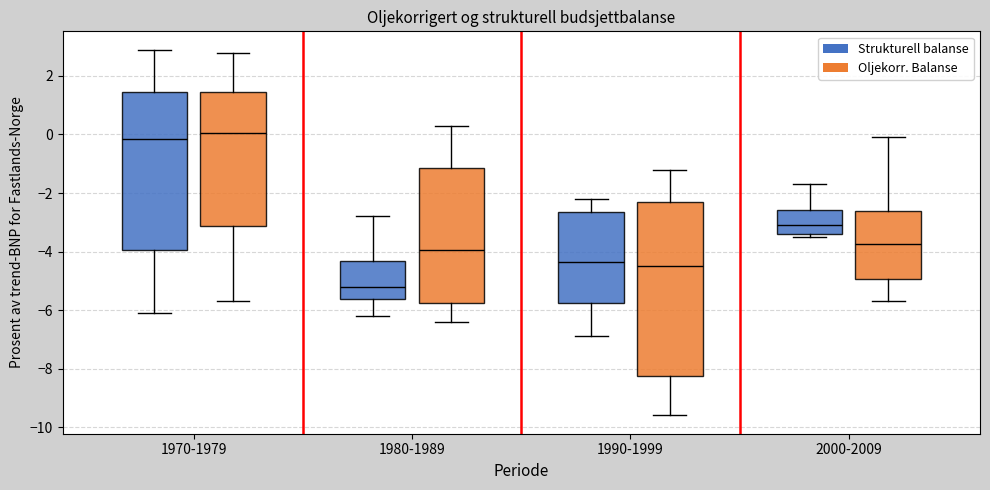

Reading left to right, transcribe this box plot: for each box, give where its median line is, the range the box spans, and where its two whiskers end, as read against the y-axis. The values are not printed on the chart, so give them approximately, as read against the axis.

1970-1979 (Strukturell balanse): median -0.2, box -4.0 to 1.4, whiskers -6.0 to 3.0
1970-1979 (Oljekorr. Balanse): median 0.0, box -3.2 to 1.4, whiskers -5.6 to 2.8
1980-1989 (Strukturell balanse): median -5.2, box -5.6 to -4.4, whiskers -6.2 to -2.8
1980-1989 (Oljekorr. Balanse): median -4.0, box -5.8 to -1.2, whiskers -6.4 to 0.4
1990-1999 (Strukturell balanse): median -4.4, box -5.8 to -2.6, whiskers -6.8 to -2.2
1990-1999 (Oljekorr. Balanse): median -4.4, box -8.2 to -2.2, whiskers -9.6 to -1.2
2000-2009 (Strukturell balanse): median -3.0, box -3.4 to -2.6, whiskers -3.4 (just below the box's lower edge) to -1.6
2000-2009 (Oljekorr. Balanse): median -3.8, box -5.0 to -2.6, whiskers -5.6 to 0.0